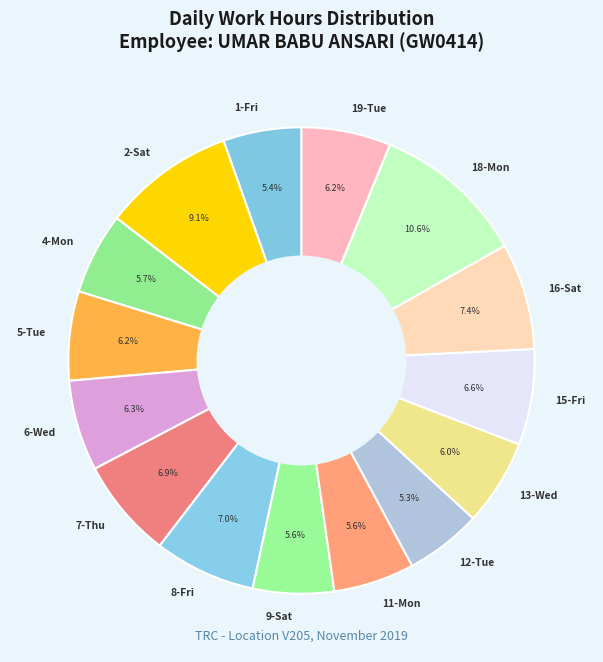

Is there any slice that represents more than half of the pie?

No